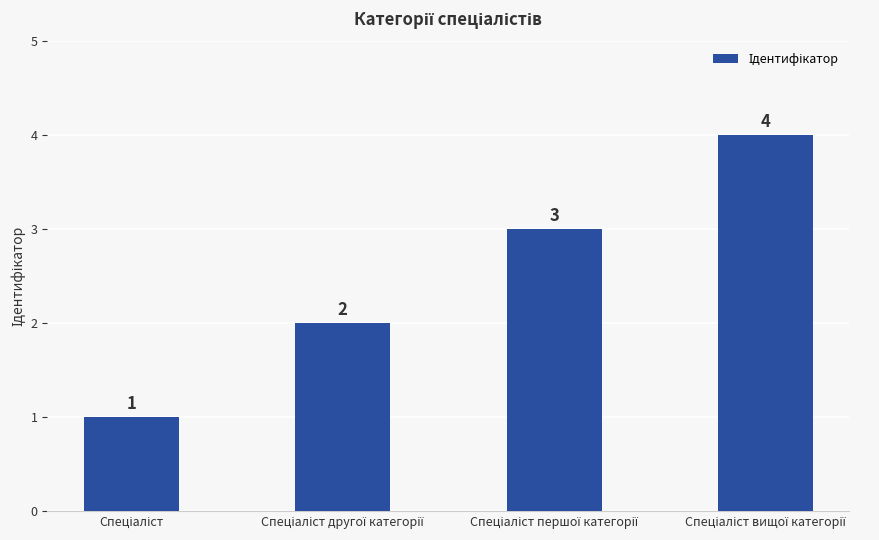

Reading left to right, list all the values displayed in this chart.

1	2	3	4